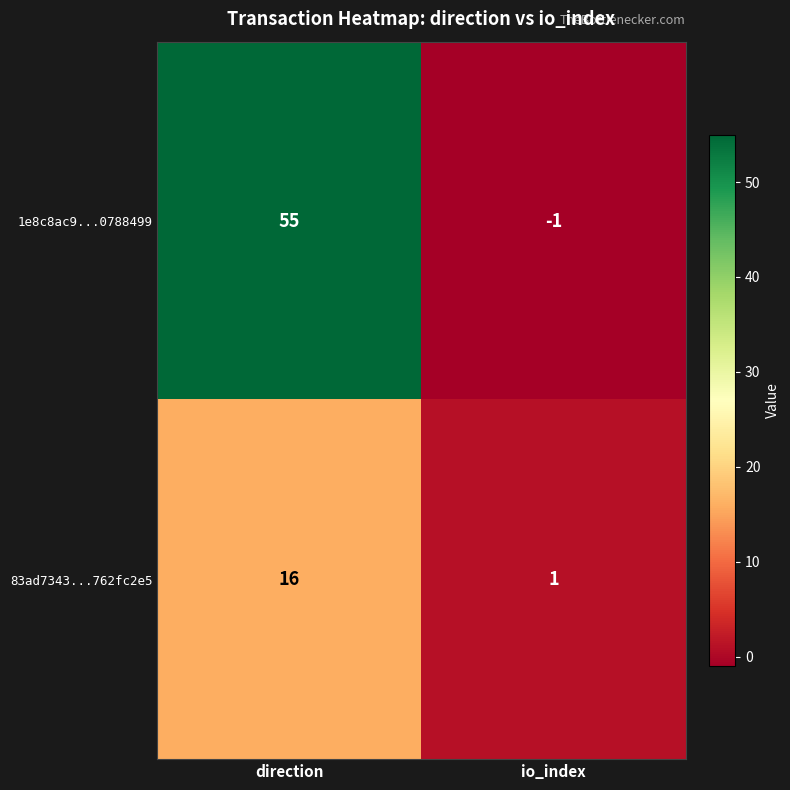

What is the sum of all 83ad7343...762fc2e5 values?

17